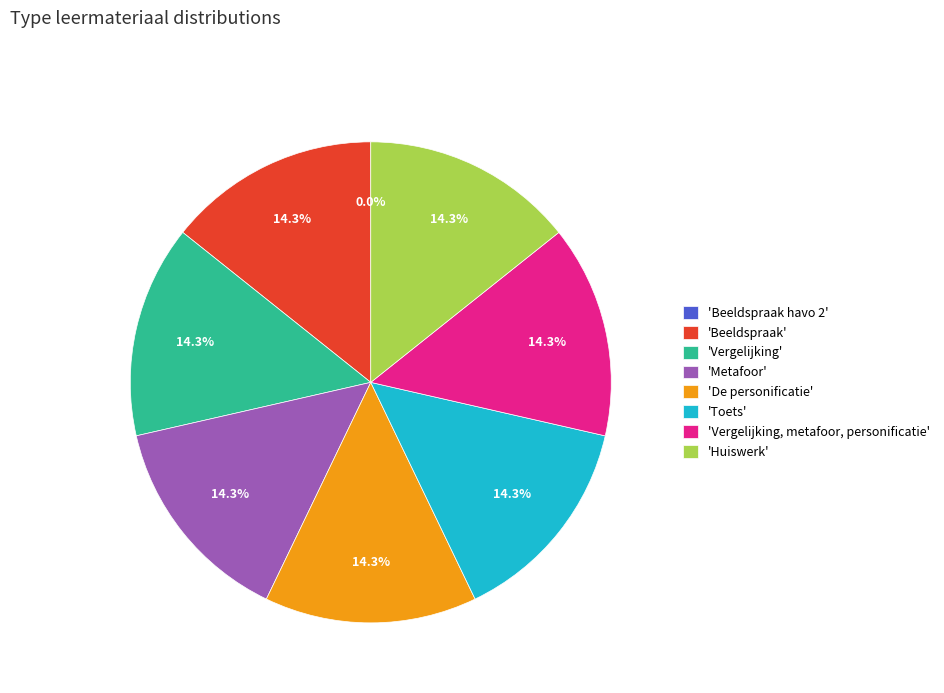

What percentage is NOT represented by 'Huiswerk'?

85.7%